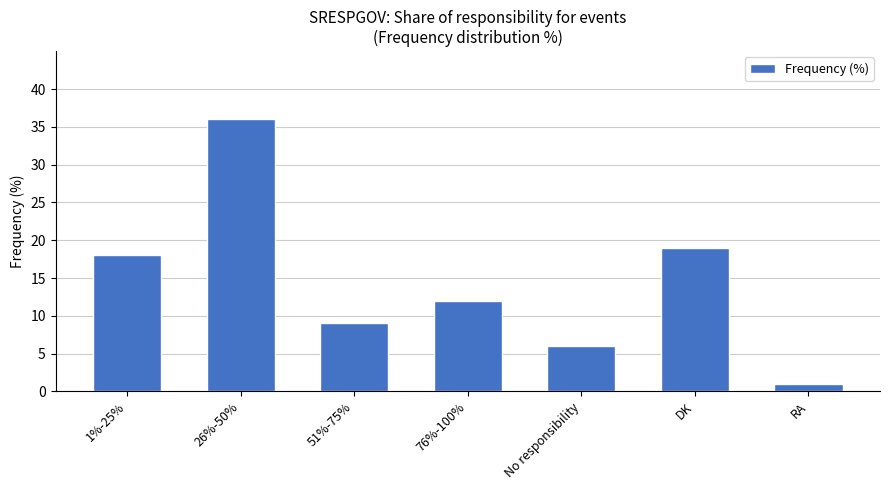

What is the sum of all values?

101